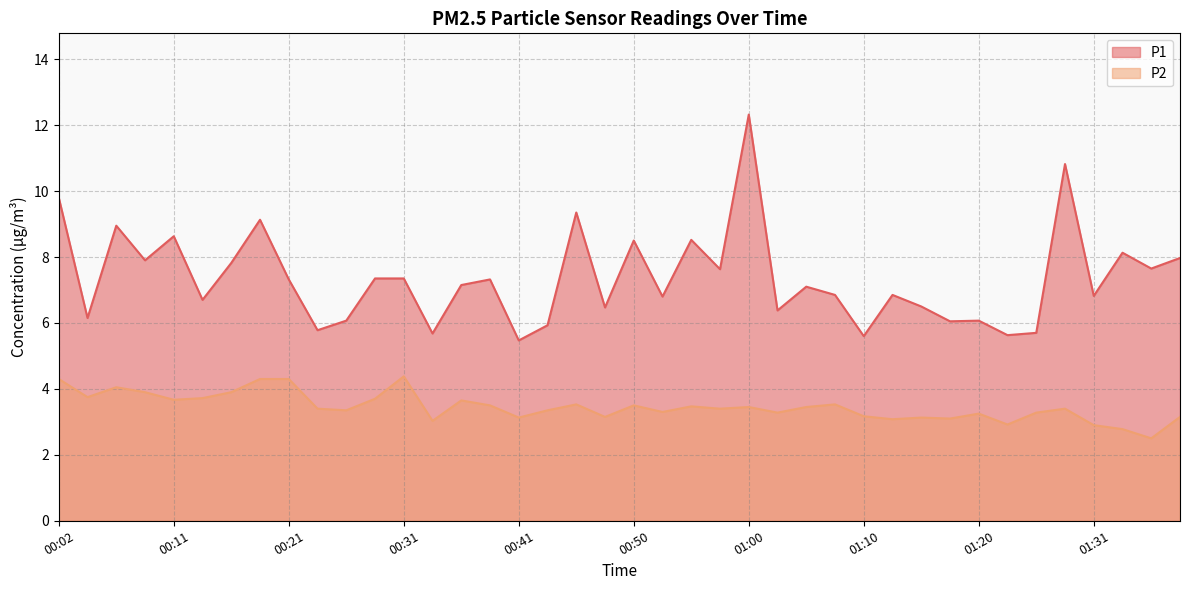

Is the value of P2 at 01:23 greater than the value of P1 at 01:10?

No